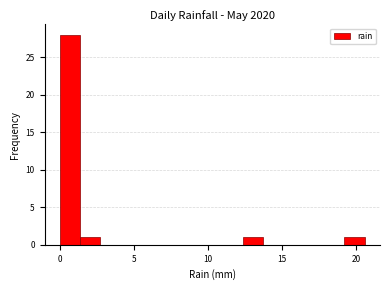

Read against the x-axis, roughly where is the centre of the tallest bar?

0.5